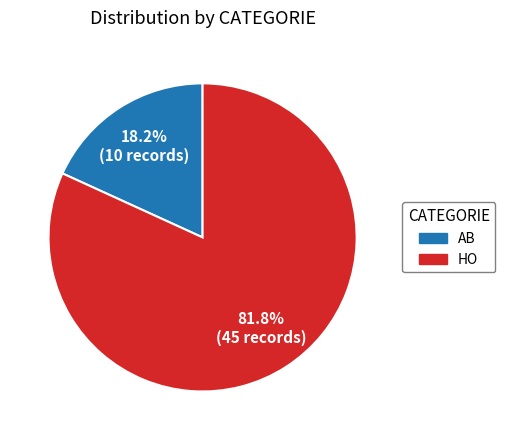

How much of the chart is everything except AB?

81.8%